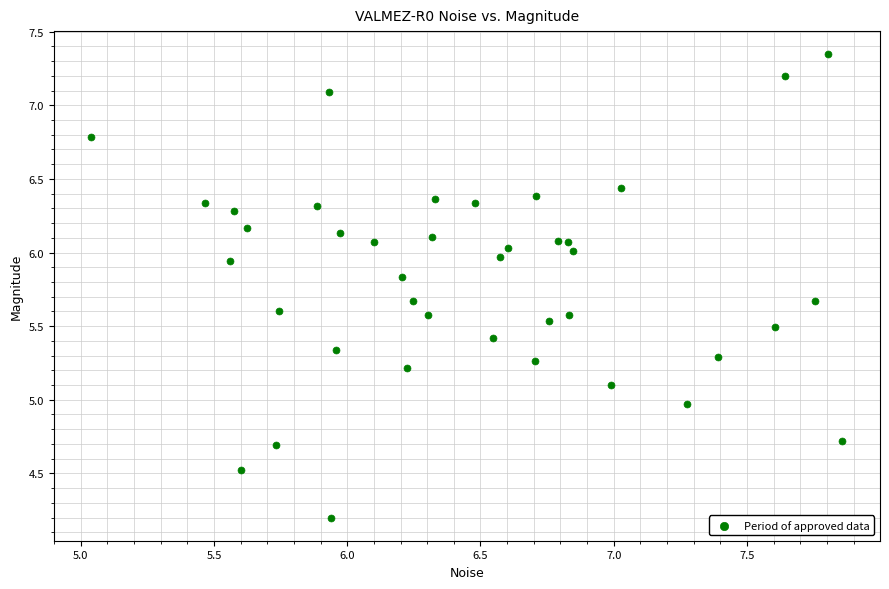

What is the range of Y values (max minus min)?

3.1